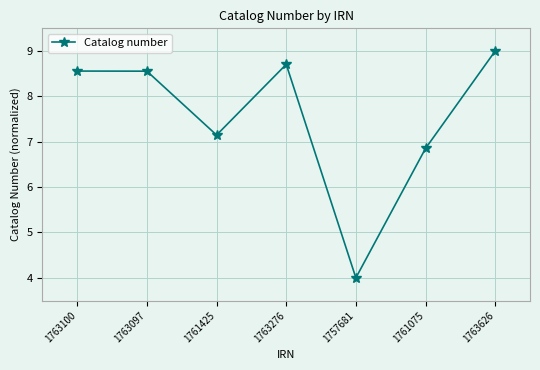

Where is the data nearest to the value 6?

1761075